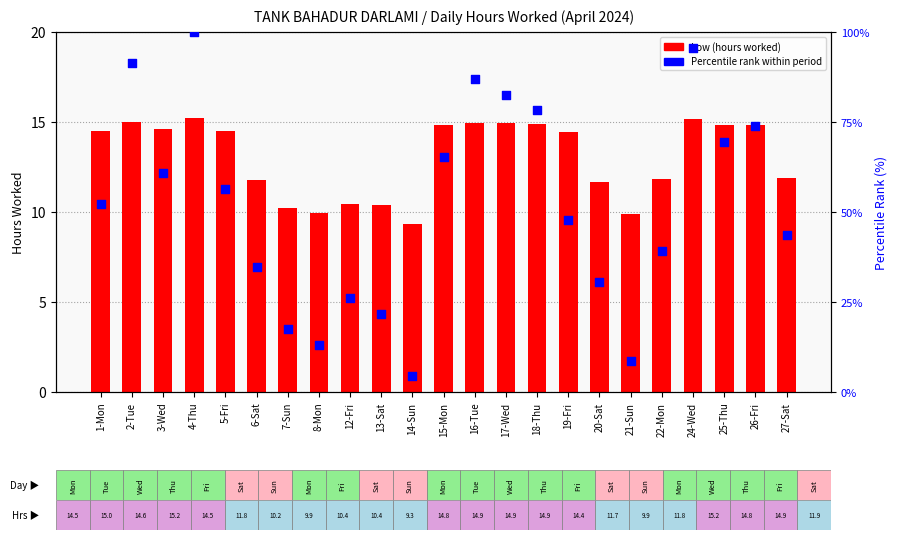

Is the value of Low (hours worked) at 2-Tue greater than the value of Percentile rank within period at 15-Mon?

No